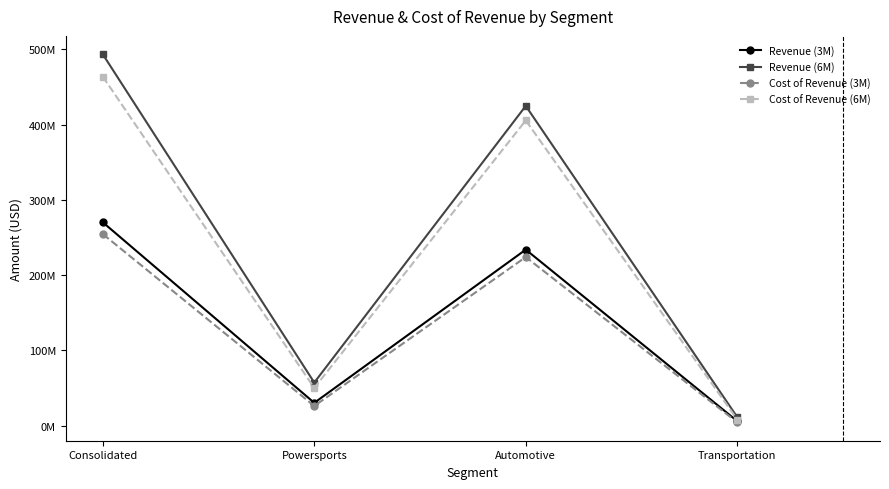

What is the sum of the Revenue (3M) values at Automotive and Transportation?

239874217